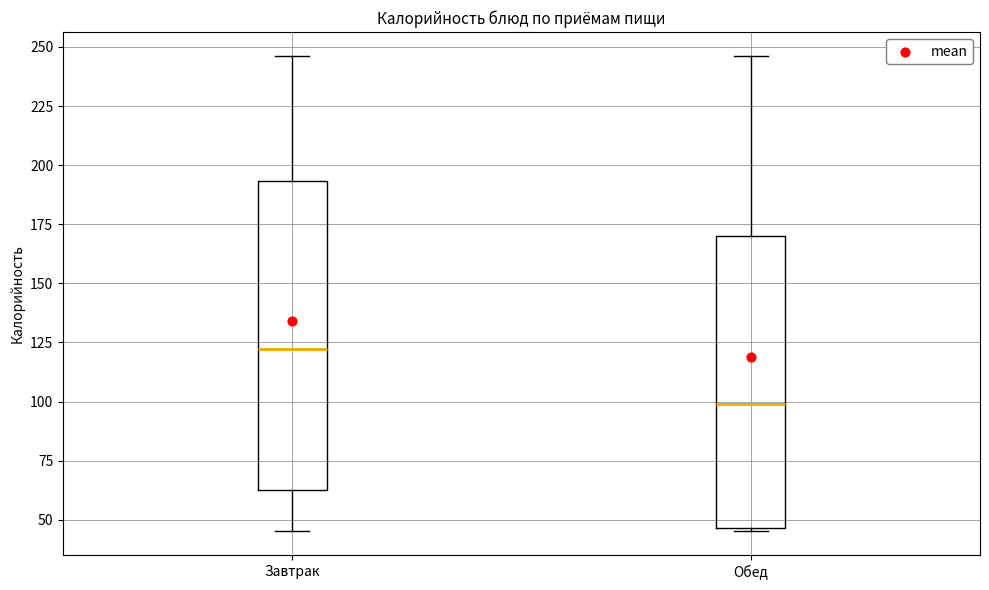

Comparing the boxes themselves (not the whiskers), which one is the tallest?

Завтрак